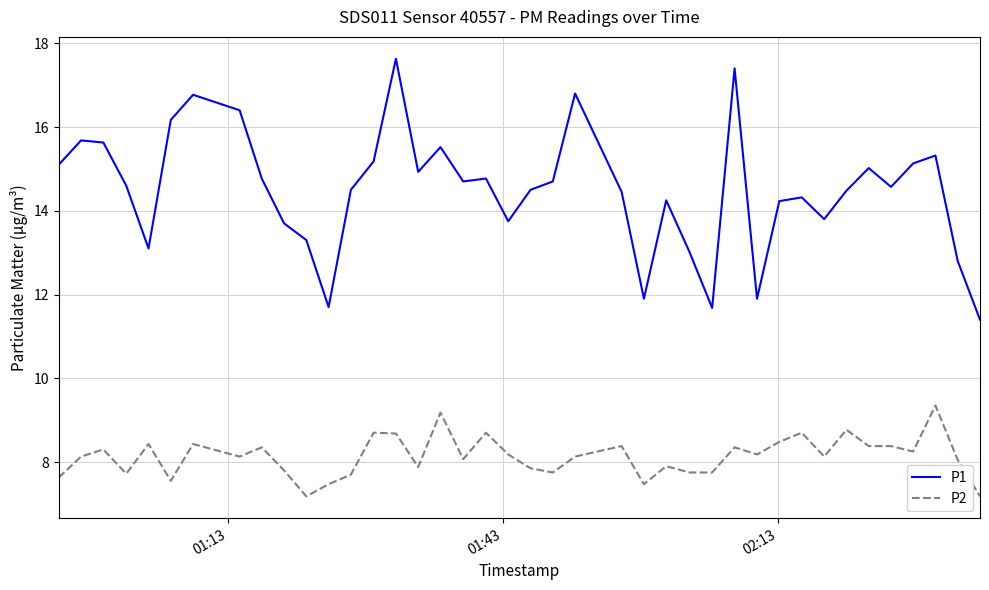

Which series has the largest range (max minus min)?

P1